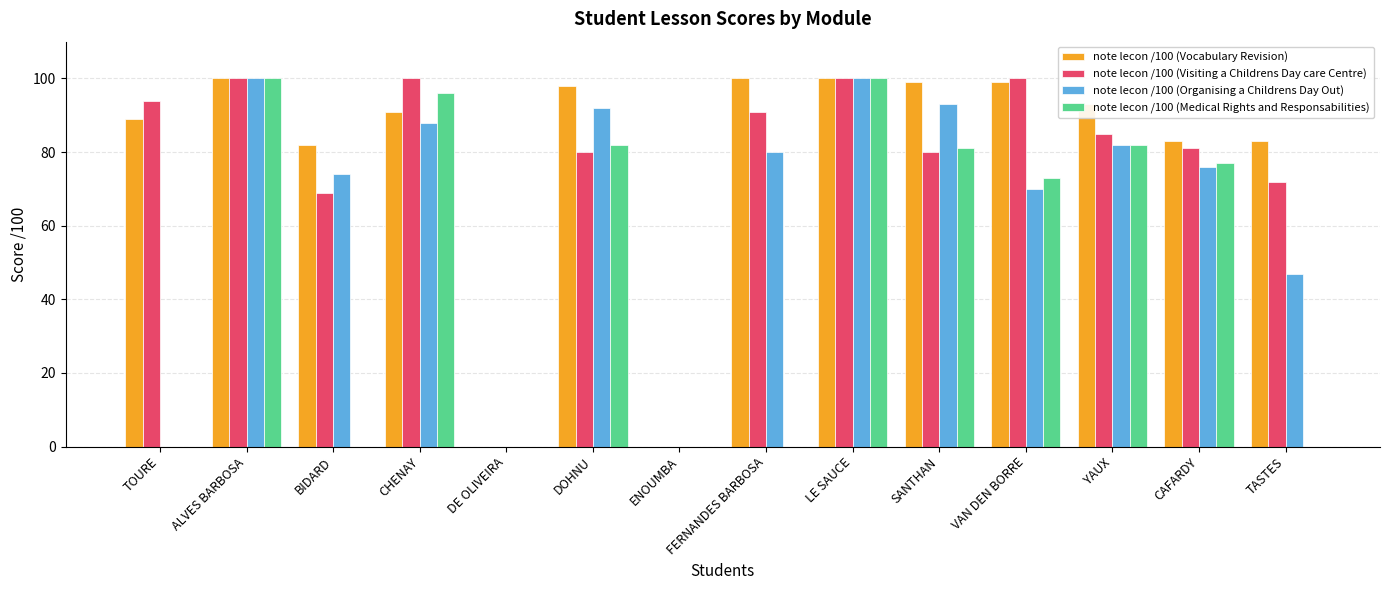

How many groups of bars are there?

14